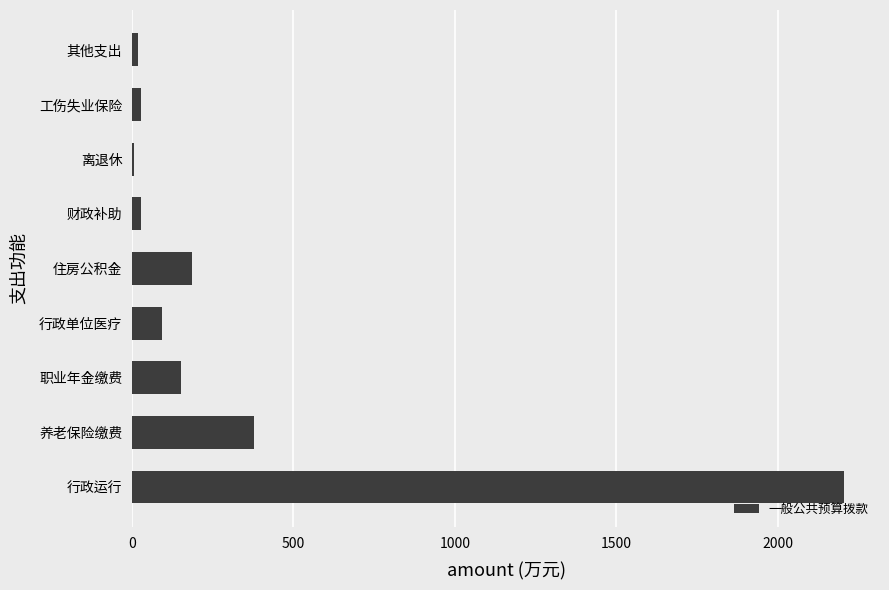

What is the average value?

343.6